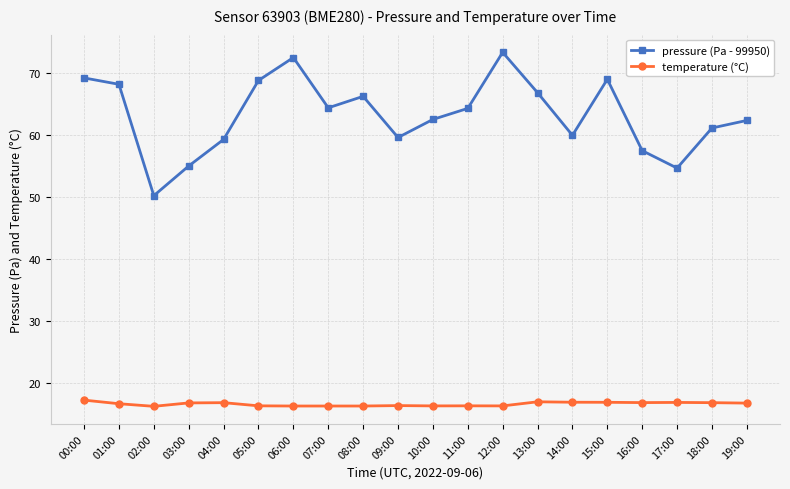

Is the value of temperature (°C) at 13:00 greater than the value of pressure (Pa - 99950) at 02:00?

No